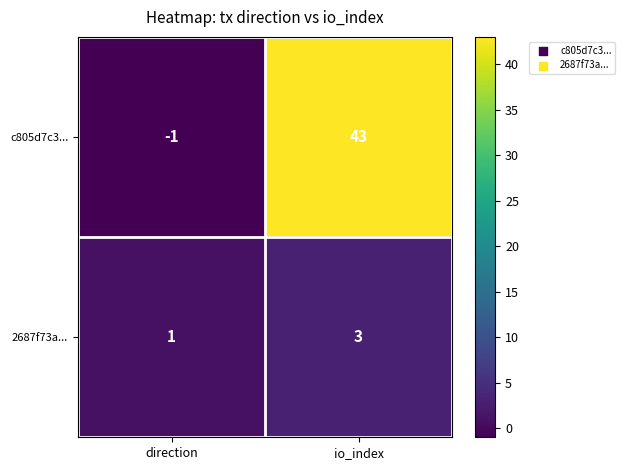

Reading right to left, list all the values displayed in this chart.

c805d7c3...: 43	-1
2687f73a...: 3	1